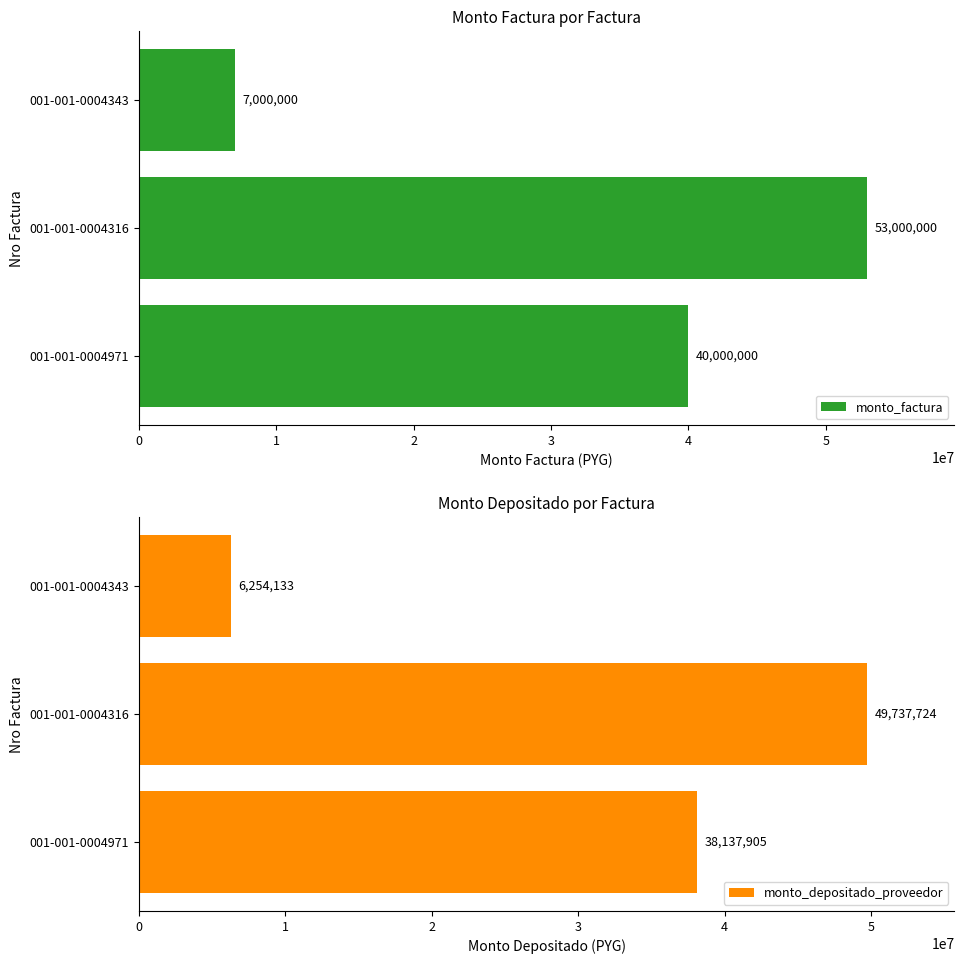

What is the sum of the monto_factura values at 001-001-0004971 and 001-001-0004343?

47000000